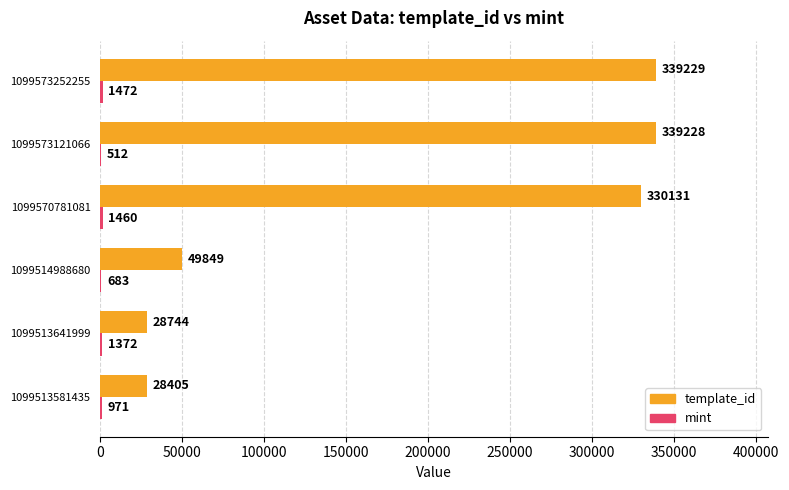

Which series changed the most between 1099513641999 and 1099573252255?

template_id